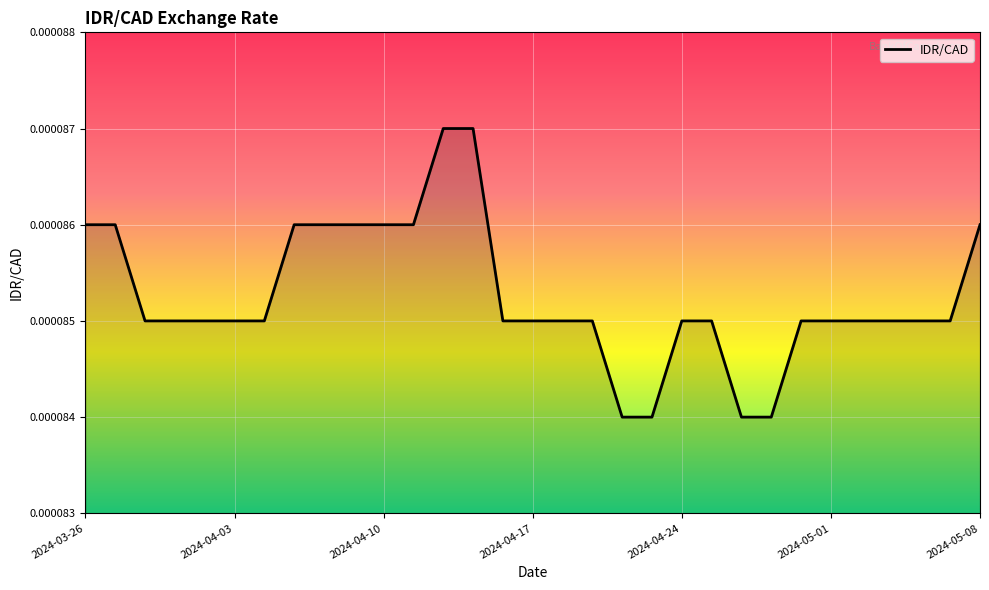

How many distinct data groups are displayed?

1